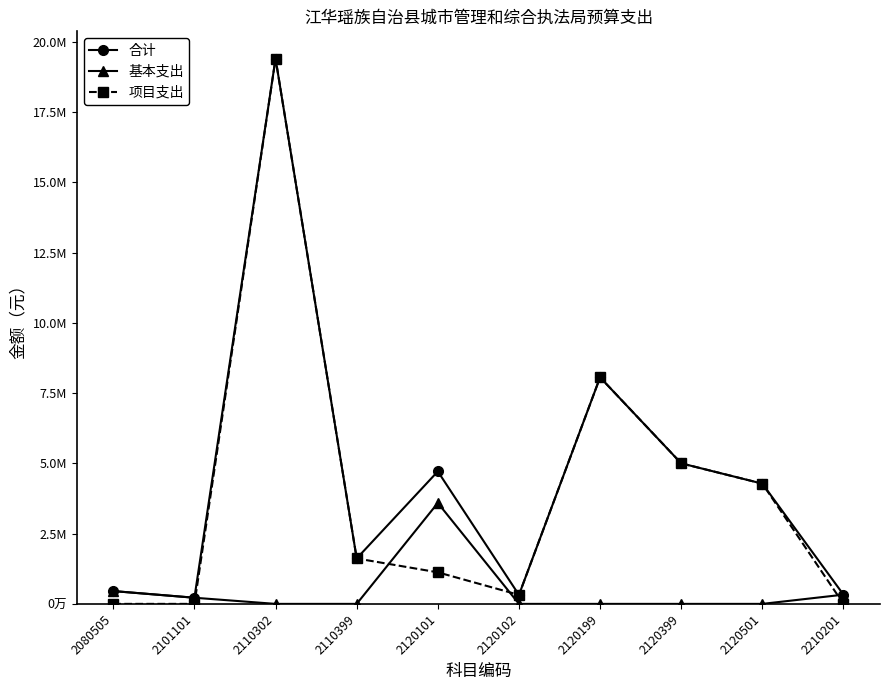

Between 2120199 and 2120501, which series saw the biggest shift?

合计